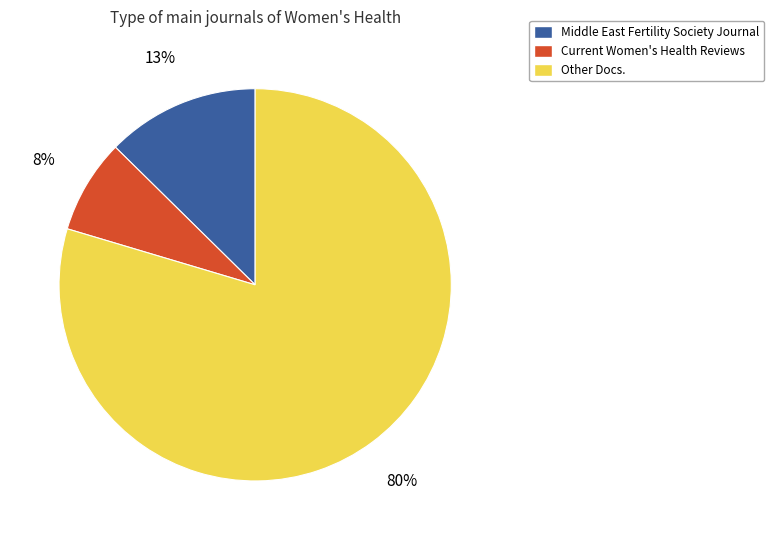

Which has a higher value, Middle East Fertility Society Journal or Other Docs.?

Other Docs.